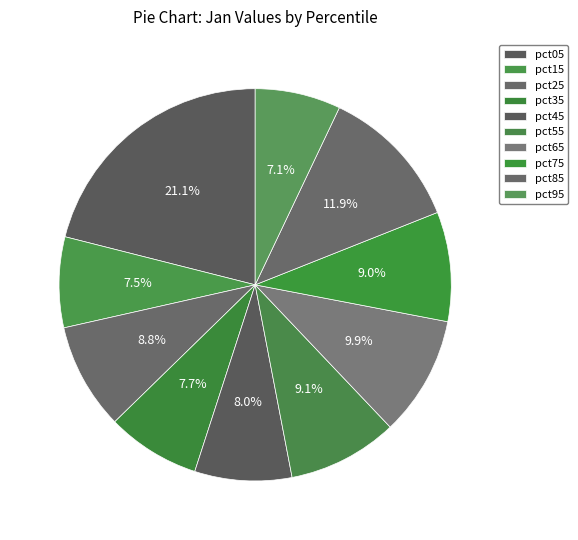

To the nearest percent, what is the average slice percentage?

10%